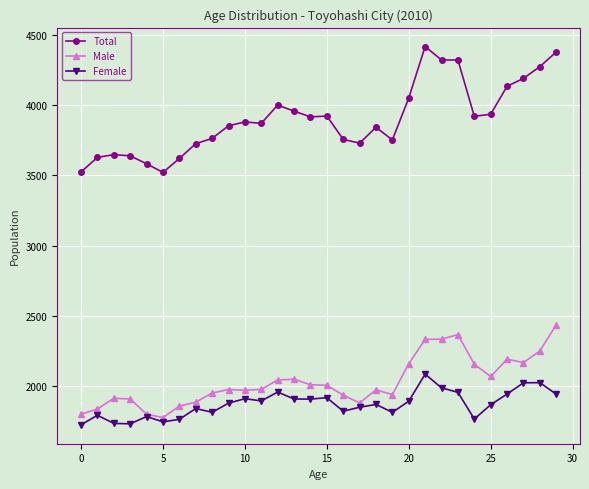

True or false: Female has more than 1 interior local peaks.

True